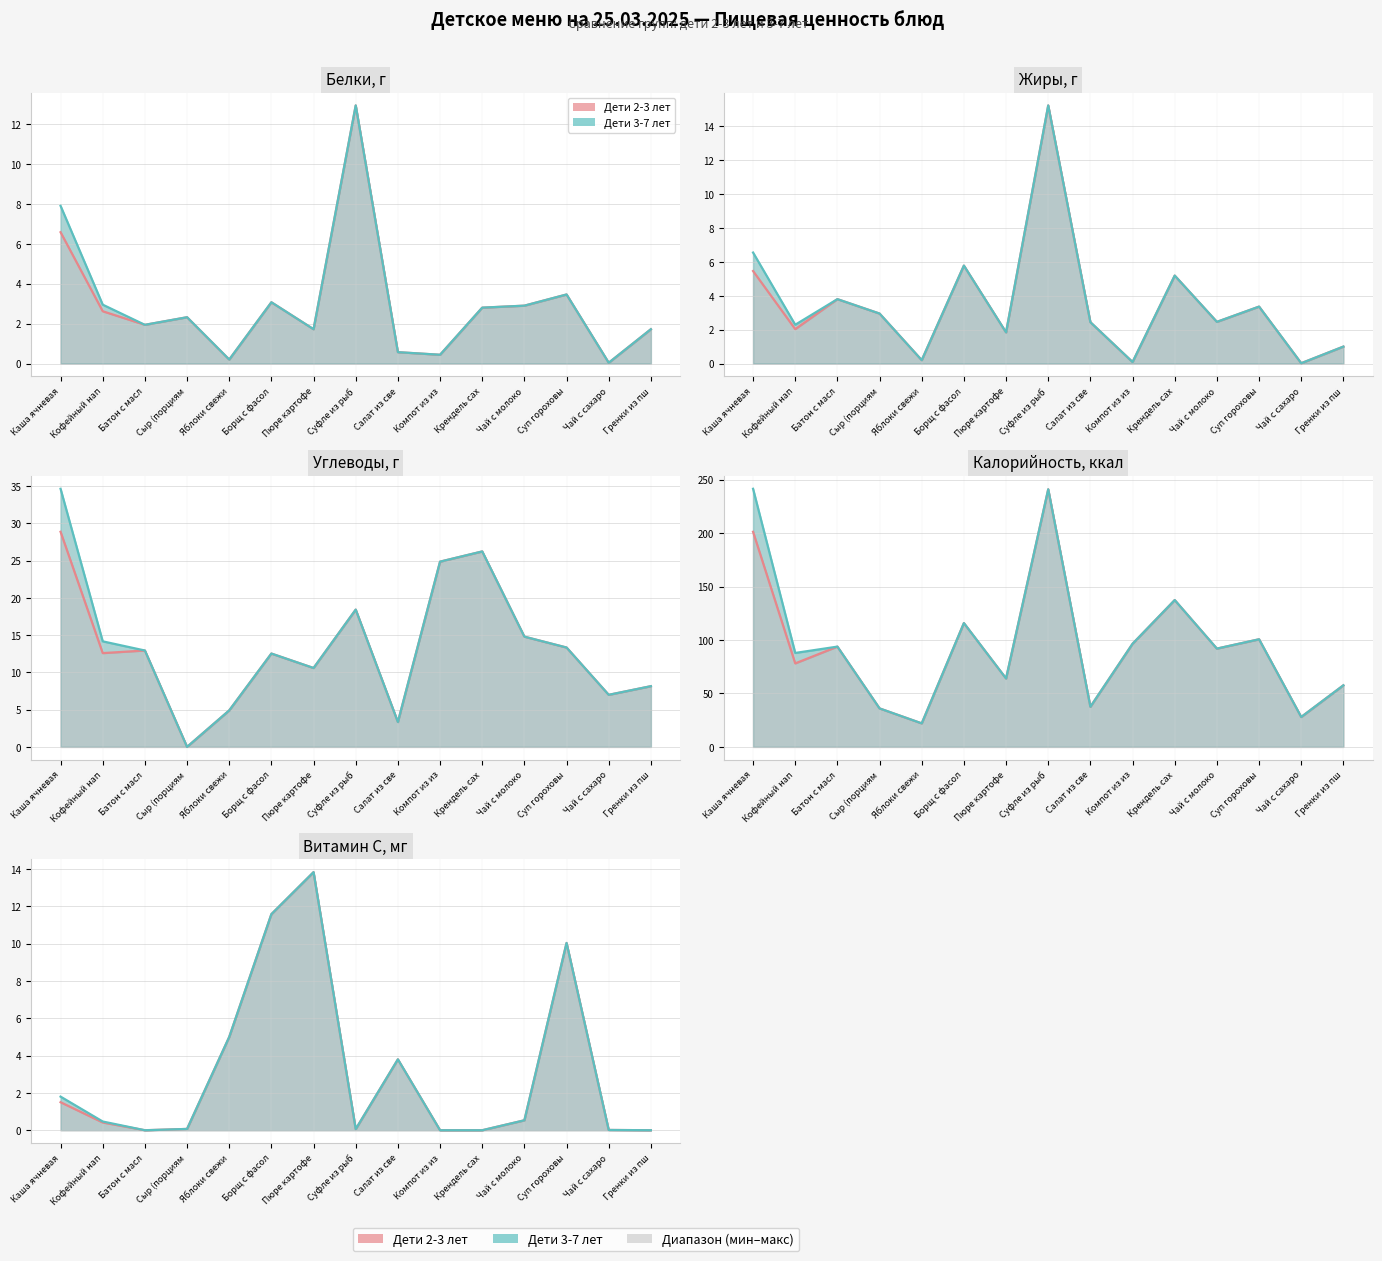

How many categories are shown in the chart?

15